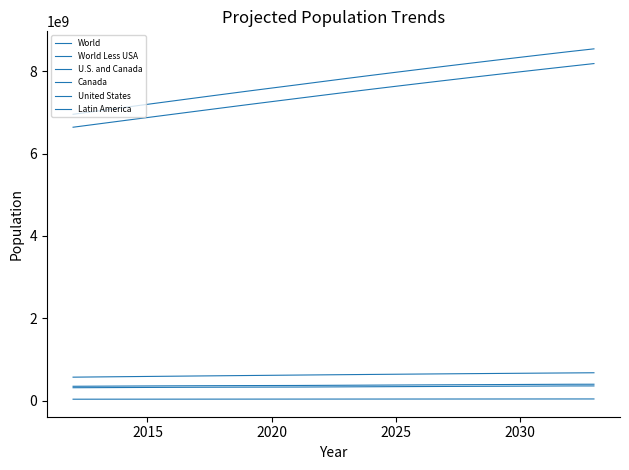

True or false: World and Latin America cross at least once.

False